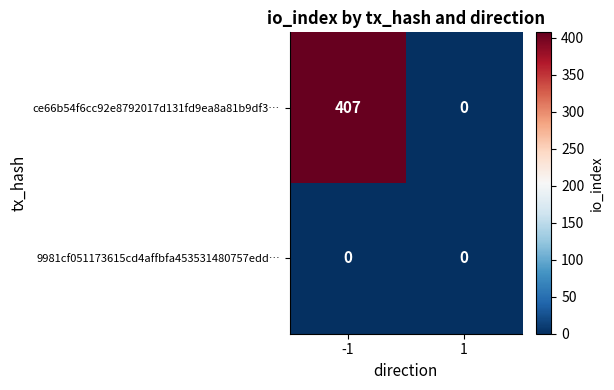

What is the greatest value displayed?

407